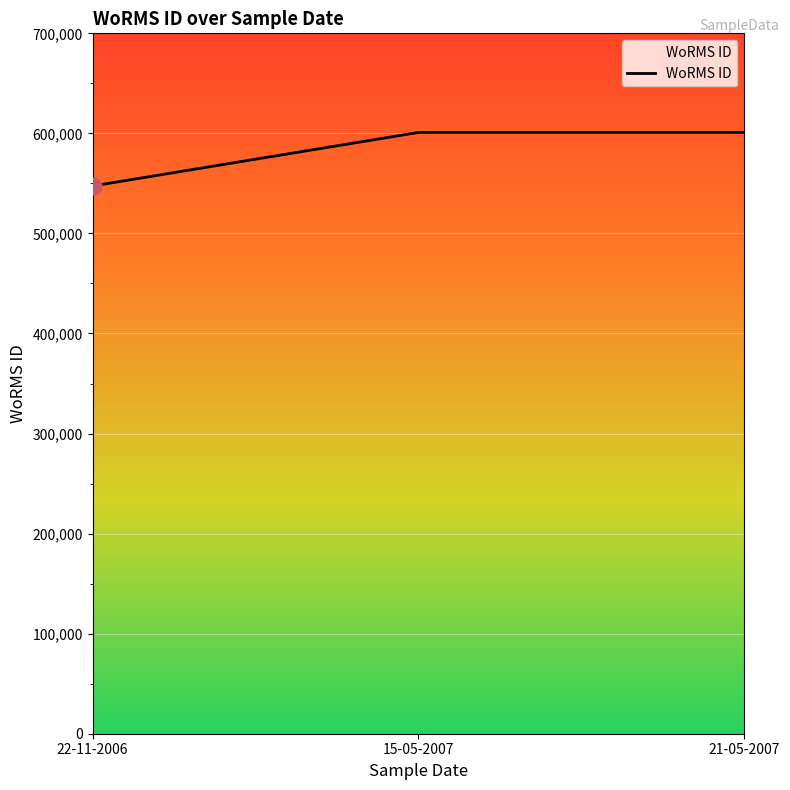

What is the smallest value displayed?

547449